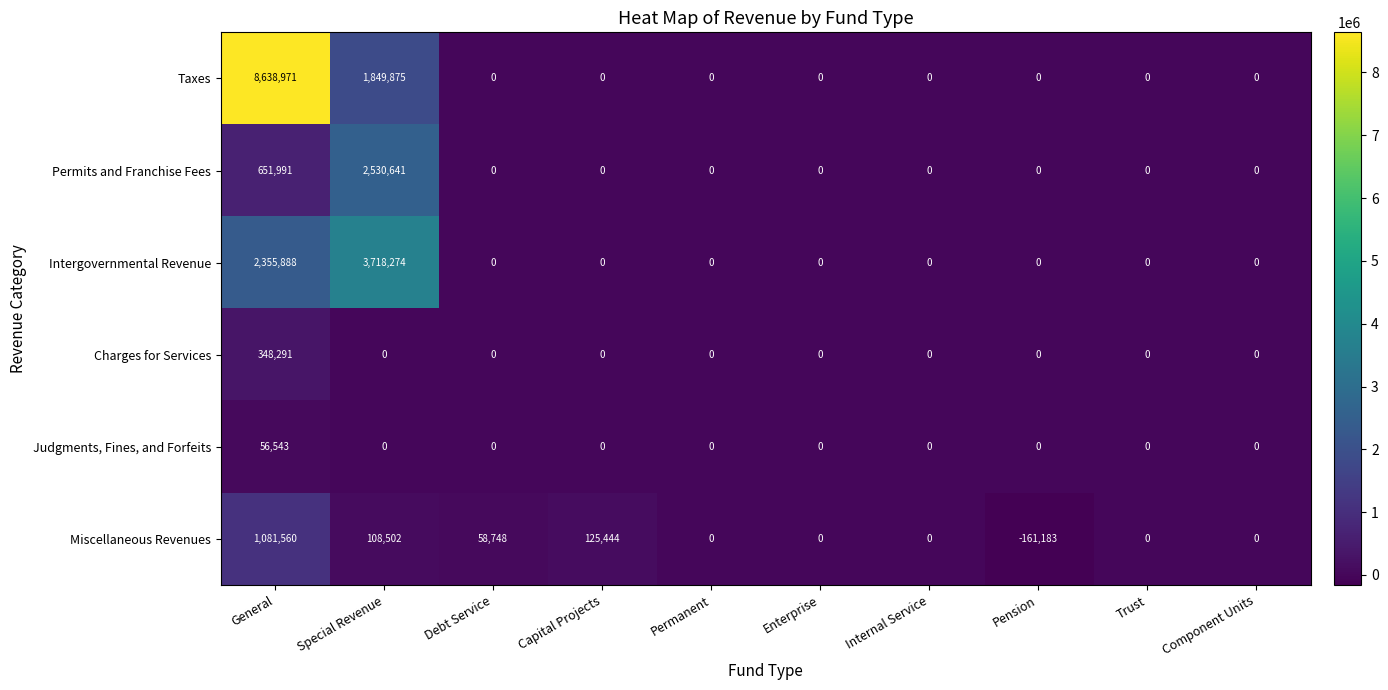

Which series changed the most between Special Revenue and Pension?

Intergovernmental Revenue